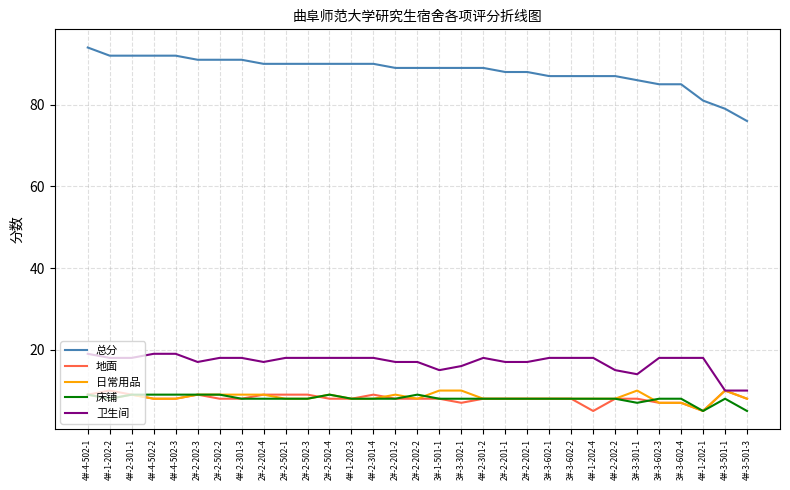

What is the spread (max minus min) of values at 2#-2-202-4?

82